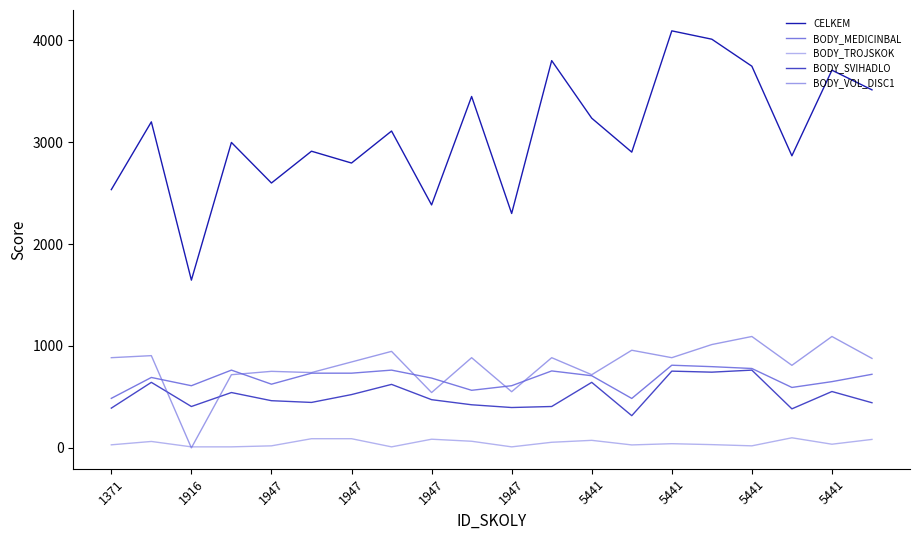

True or false: BODY_SVIHADLO and BODY_MEDICINBAL intersect in this chart.

False